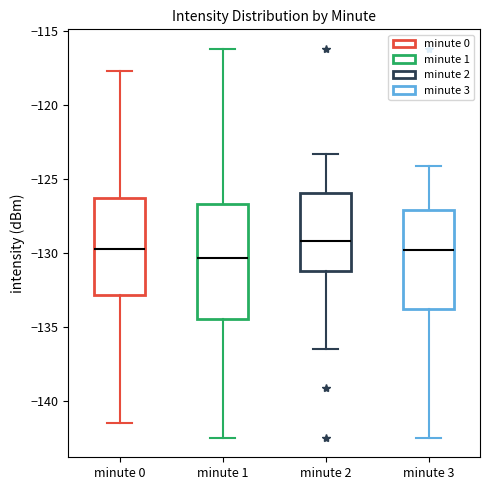

Which box's median line is the highest?

minute 2